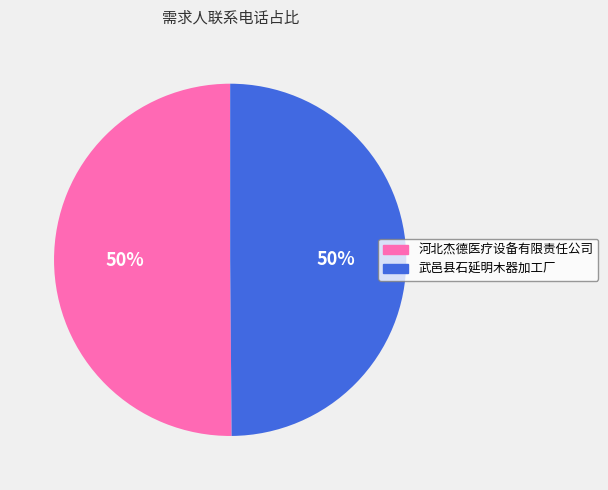

To the nearest percent, what percentage of the pie is 武邑县石延明木器加工厂?

50%